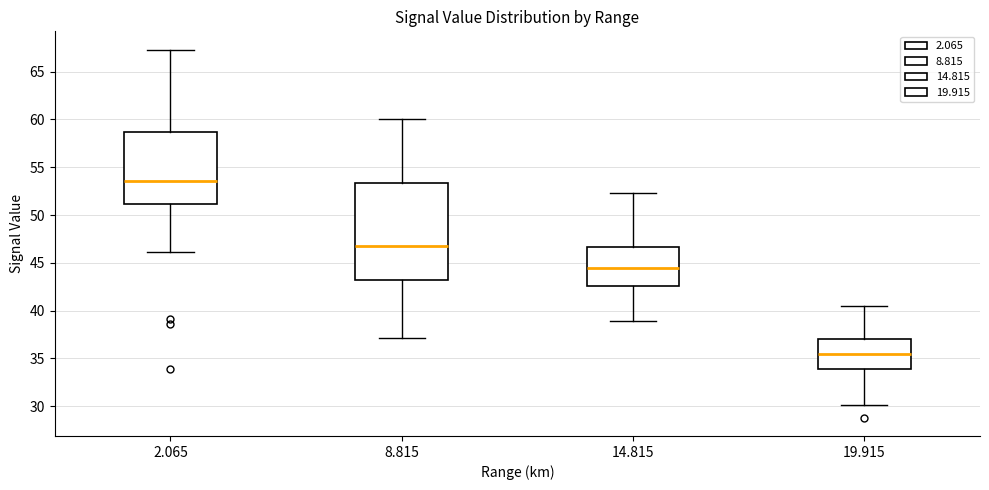

Comparing the boxes themselves (not the whiskers), which one is the tallest?

8.815